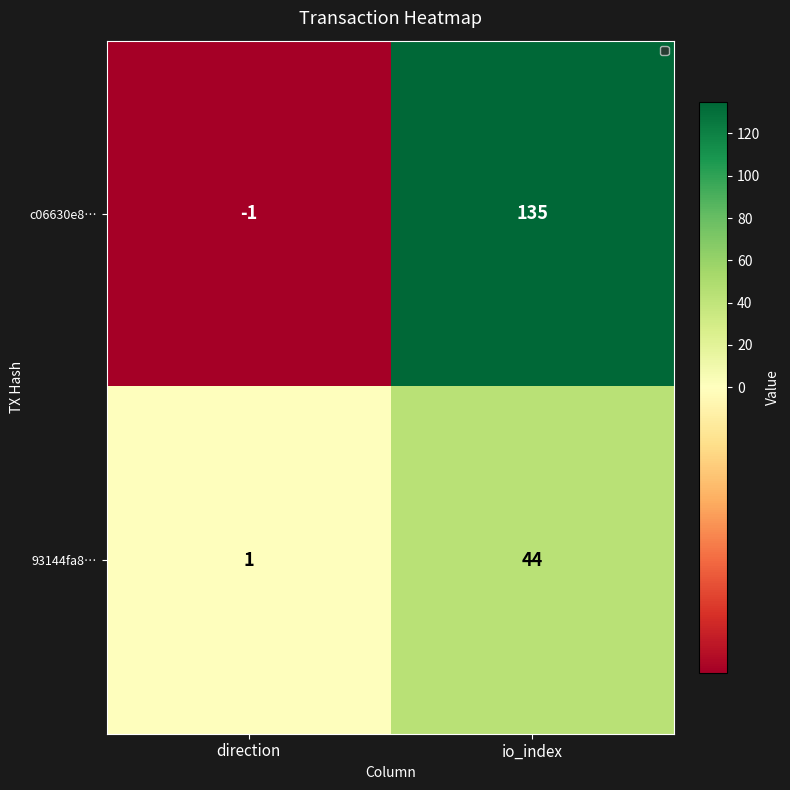

What is the smallest value displayed?

-1